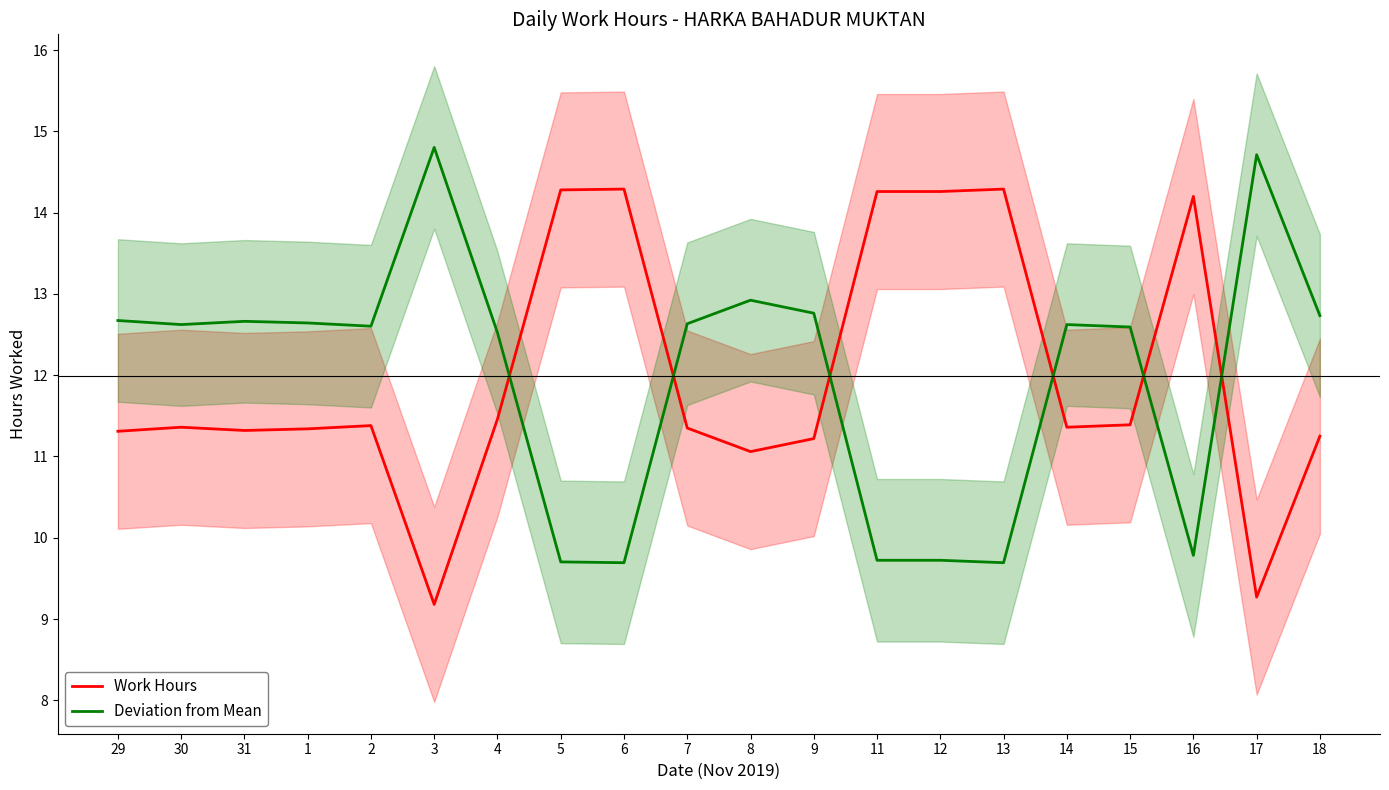

Which series has the largest total across all categories?

Deviation from Mean